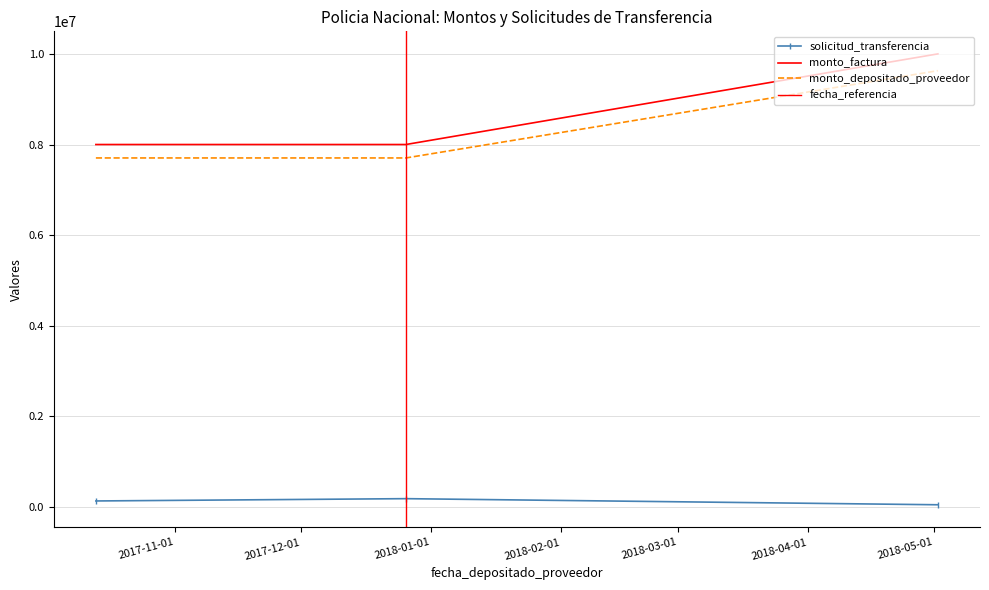

Is it true that monto_depositado_proveedor equals 2761843 at 2017-12-26?

False